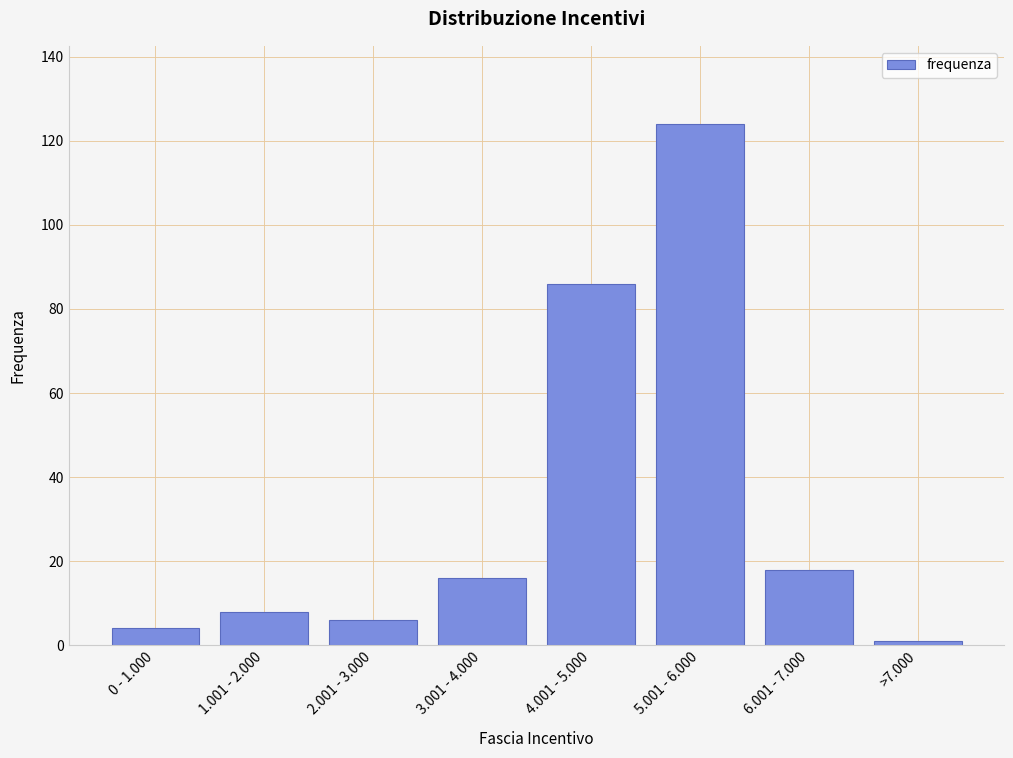

Reading left to right, what are all the values shown in this chart?

4	8	6	16	86	124	18	1